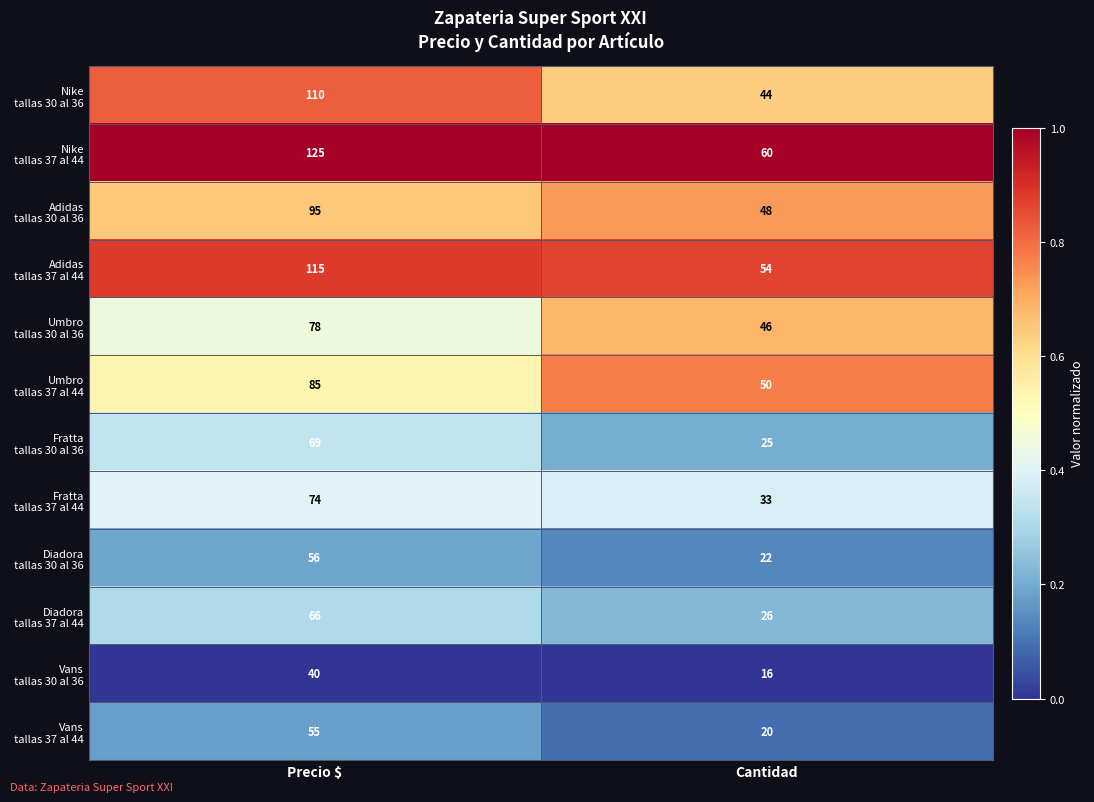

At which category does the chart reach its minimum across all series?

Cantidad